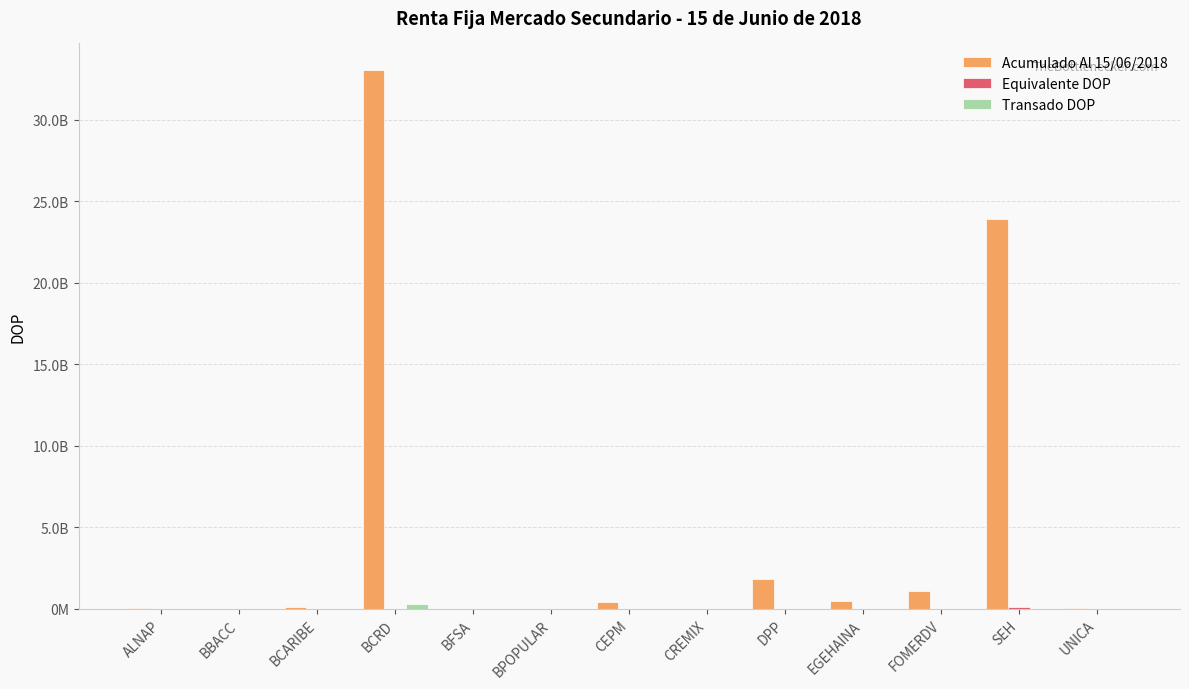

Reading right to left, list all the values displayed in this chart.

Acumulado Al 15/06/2018: 25779904.4	23902579838.5	1113644360.1	461714035.7	1804089981.8	11031831.7	393885768.3	2155458.3	13299569.0	33042814770.1	133967276.6	12833703.9	49688927.9
Equivalente DOP: 0.0	107921684.1	0.0	0.0	531171.0	0.0	0.0	0.0	0.0	0.0	0.0	0.0	0.0
Transado DOP: 0.0	2224886.8	0.0	0.0	0.0	0.0	0.0	0.0	0.0	313346179.8	0.0	0.0	0.0